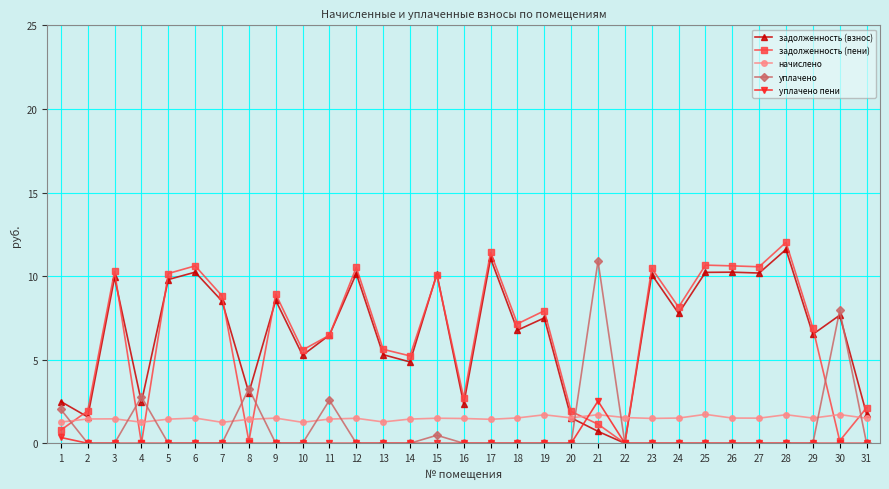

Which label corresponds to the largest value in the chart?

28